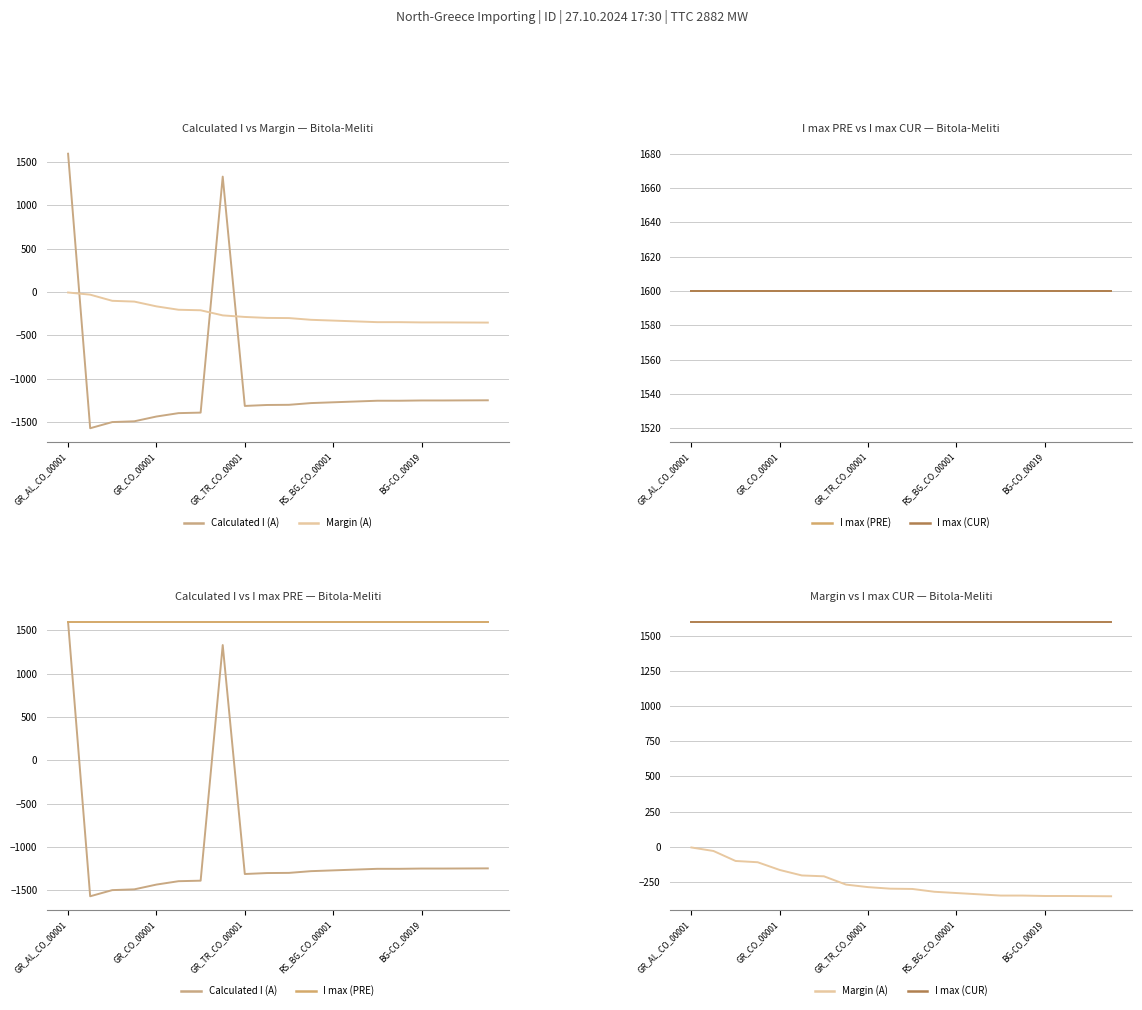

Rank the series at GR_TR_CO_00001 from lowest to highest value.

Calculated I (A), Margin (A), I max (PRE), I max (CUR)